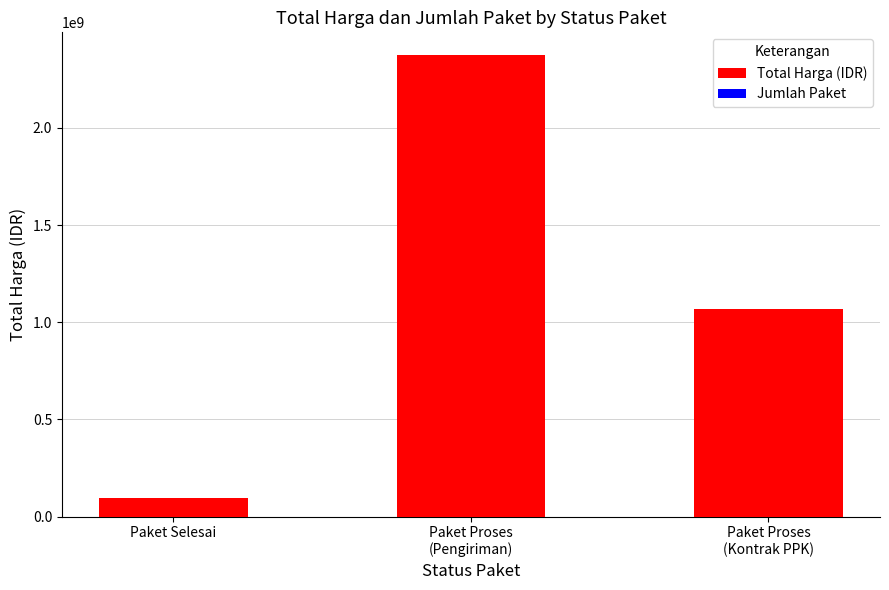

Count the Total Harga (IDR) values in the range 97557500 to 2373350000.

3